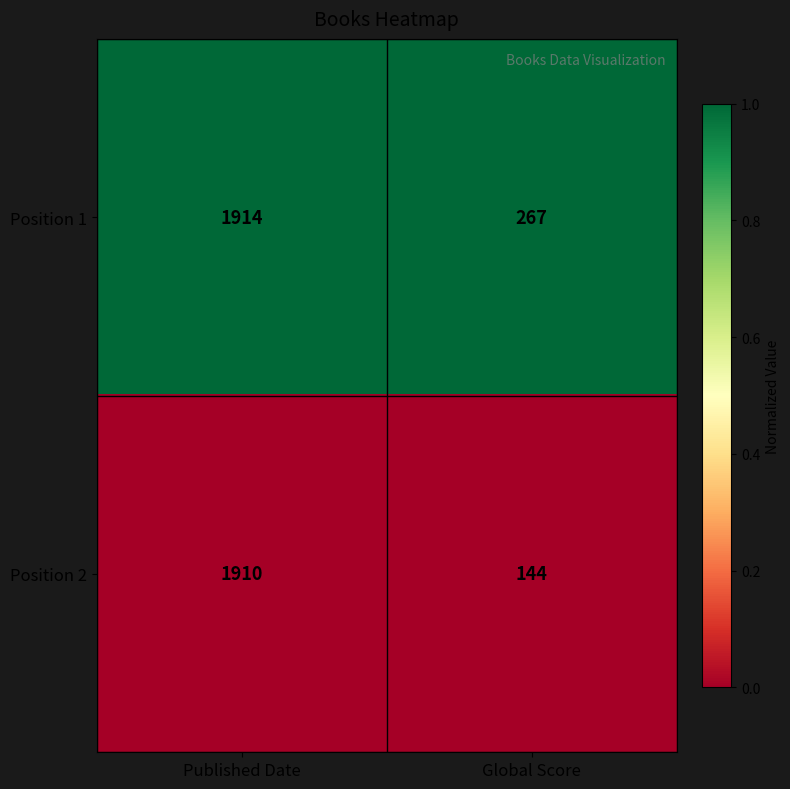

What is the spread (max minus min) of values at Global Score?

123